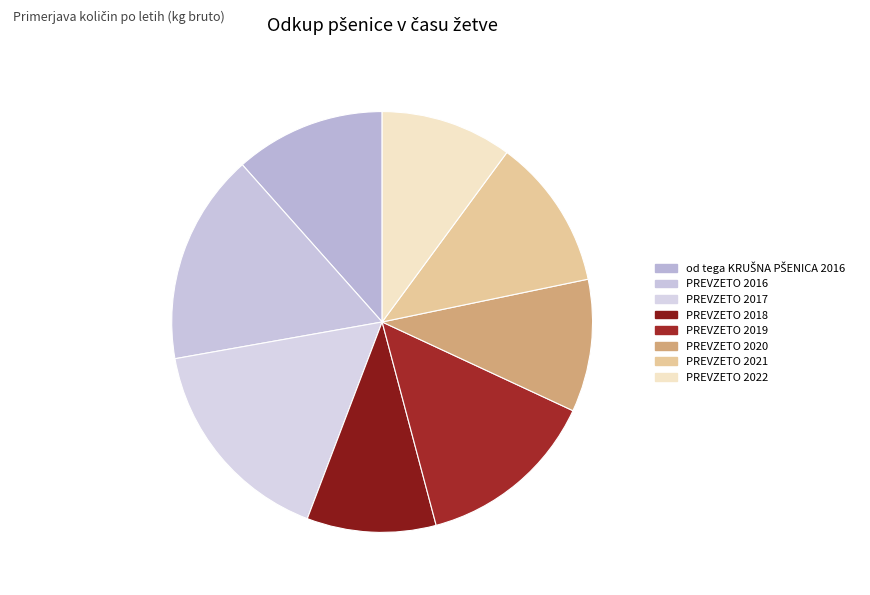

What is the largest slice in the pie chart?

PREVZETO 2017